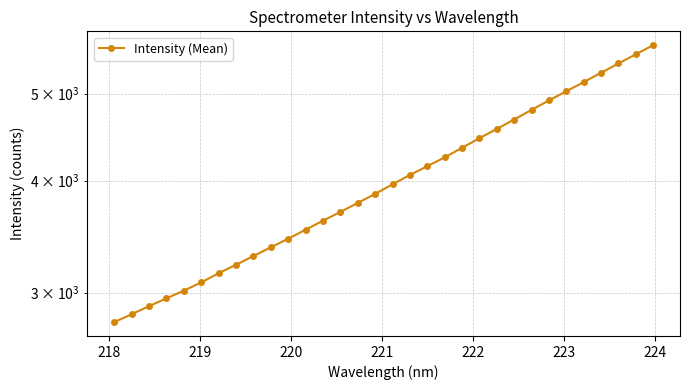

What is the smallest value displayed?

2781.3